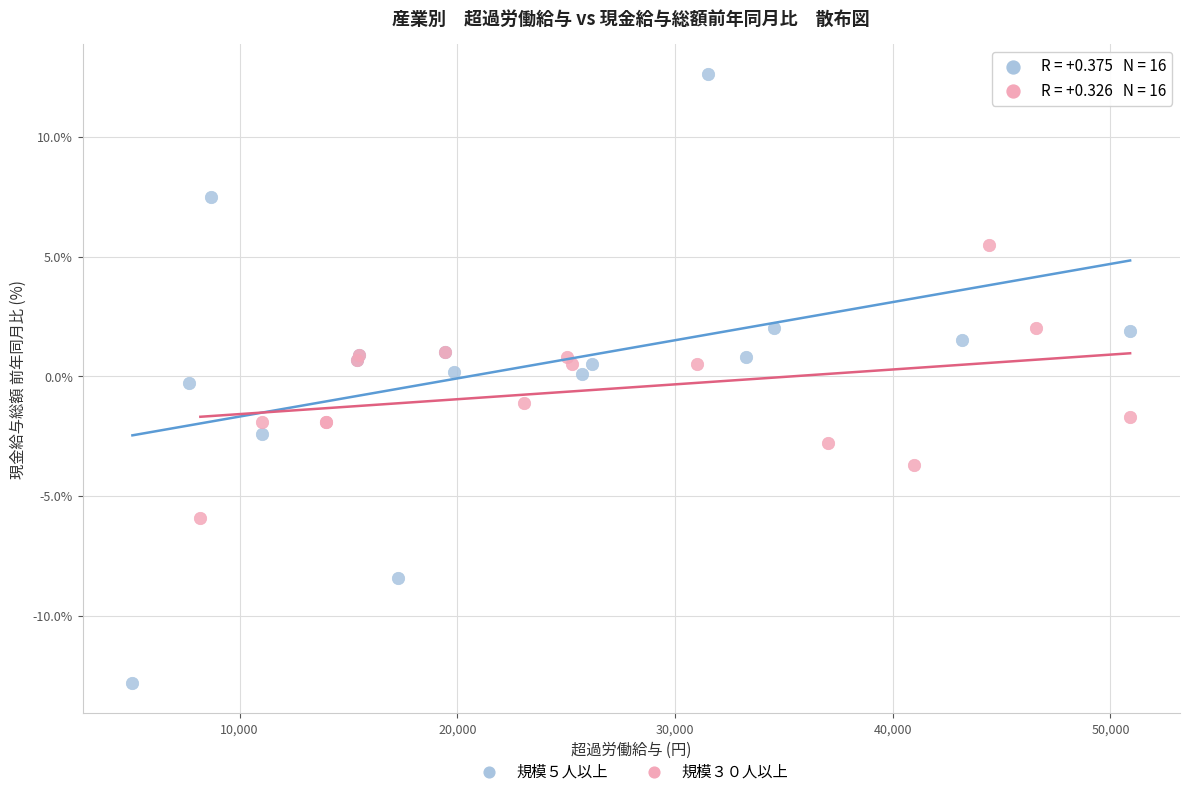

Which series reaches the minimum Y coordinate?

規模５人以上